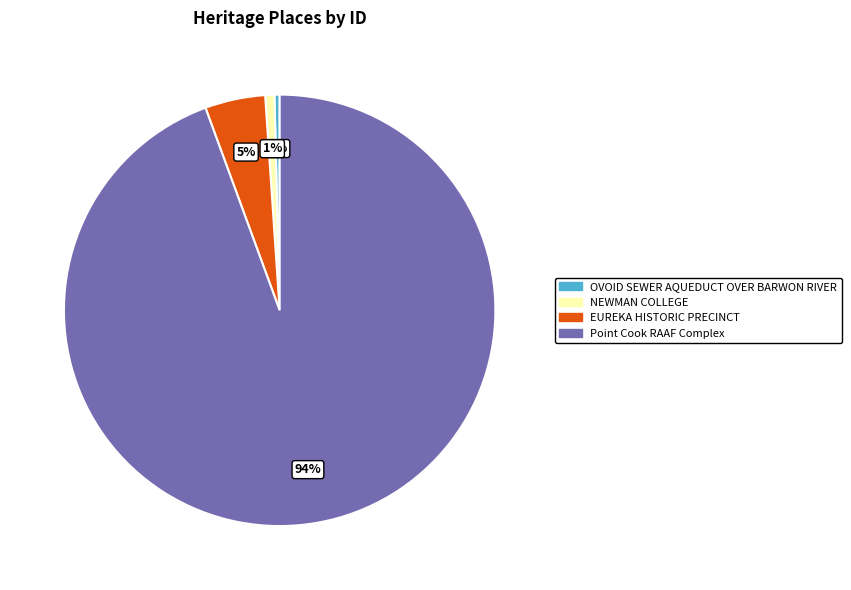

True or false: NEWMAN COLLEGE accounts for 11% of the total.

False